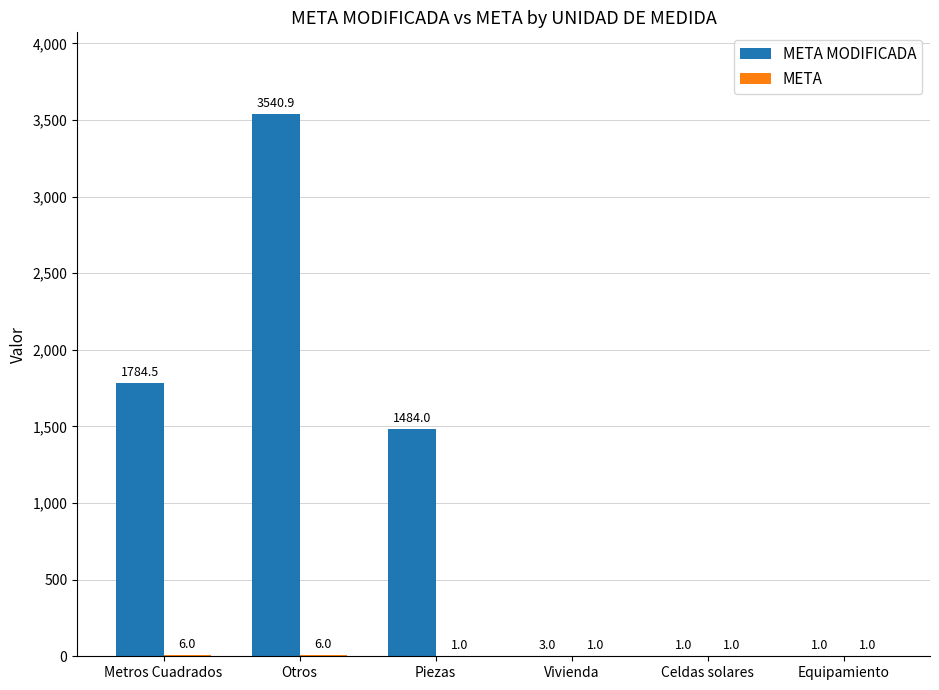

At which category does the chart reach its peak across all series?

Otros